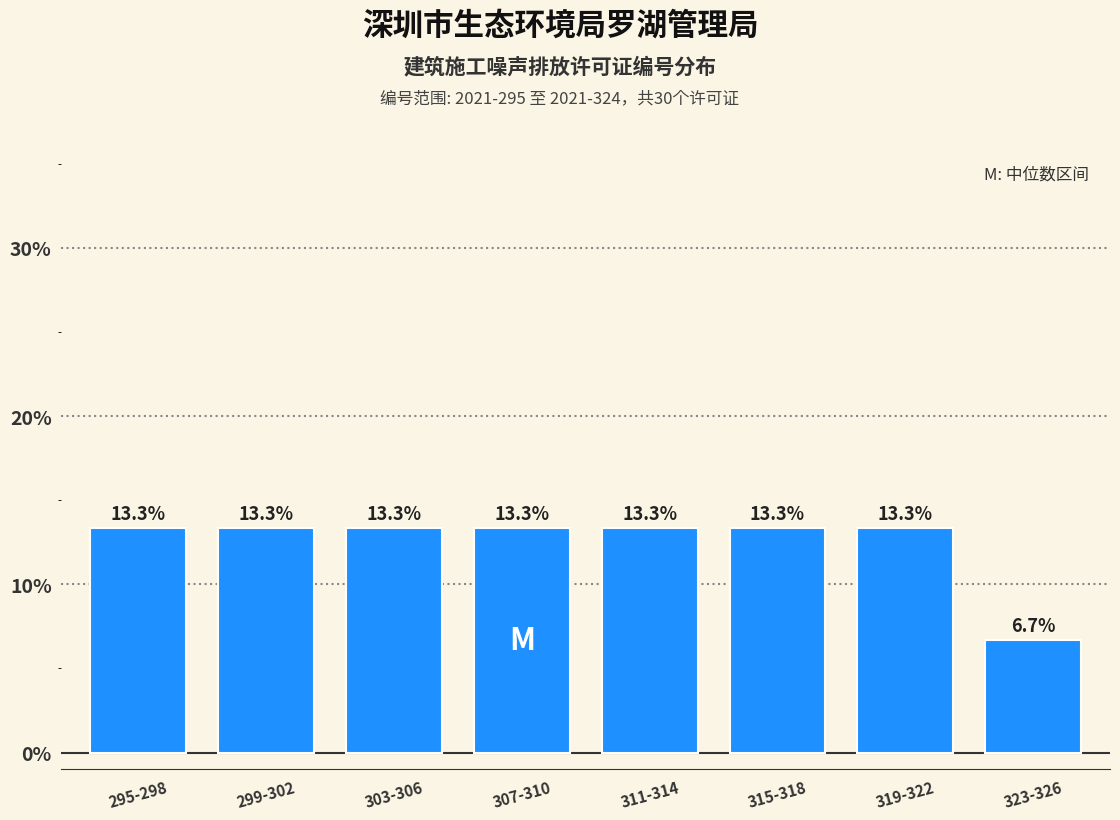

Reading left to right, what are all the values shown in this chart?

295-298=13.3	299-302=13.3	303-306=13.3	307-310=13.3	311-314=13.3	315-318=13.3	319-322=13.3	323-326=6.7